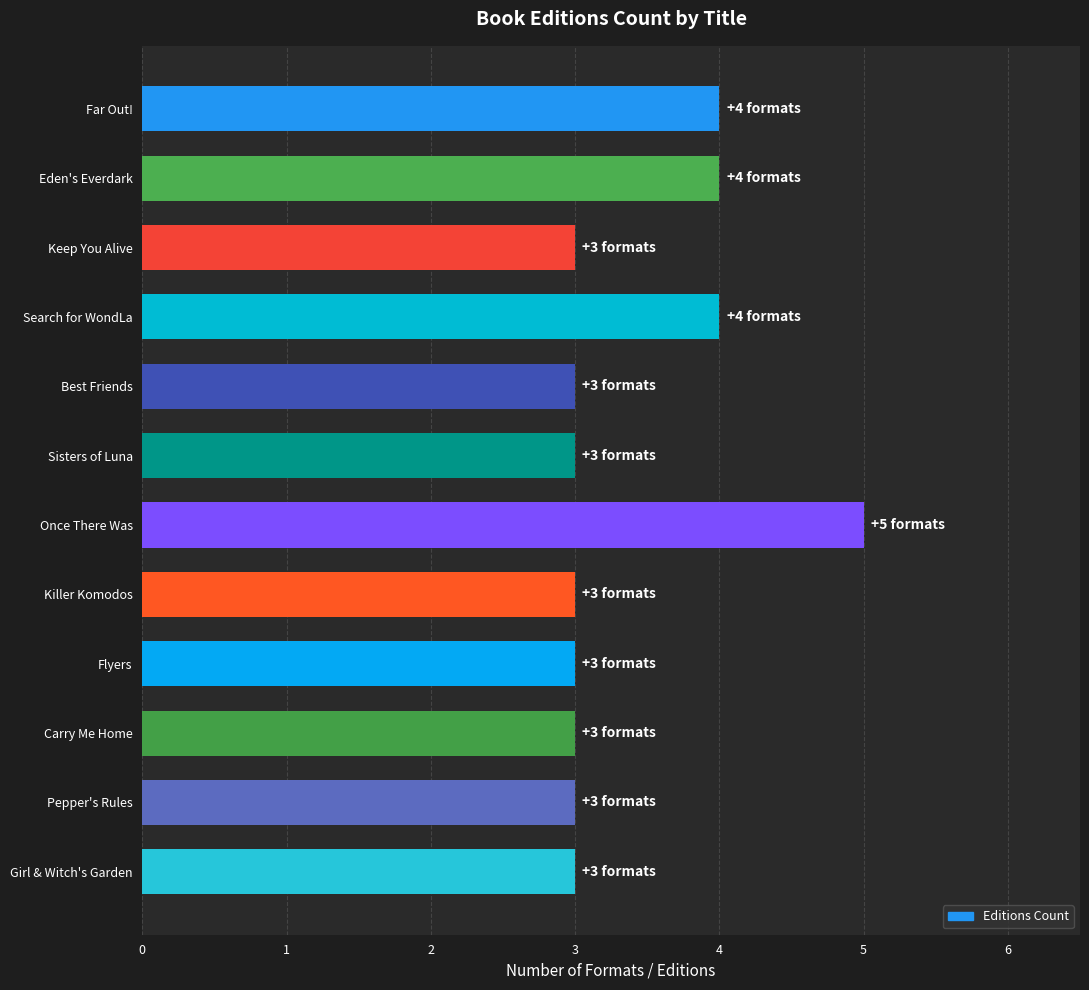

How many series are shown in this chart?

1